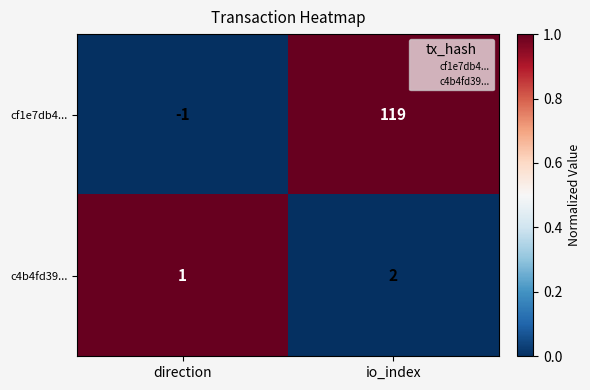

Rank the series by their maximum value, from lowest to highest.

c4b4fd39..., cf1e7db4...